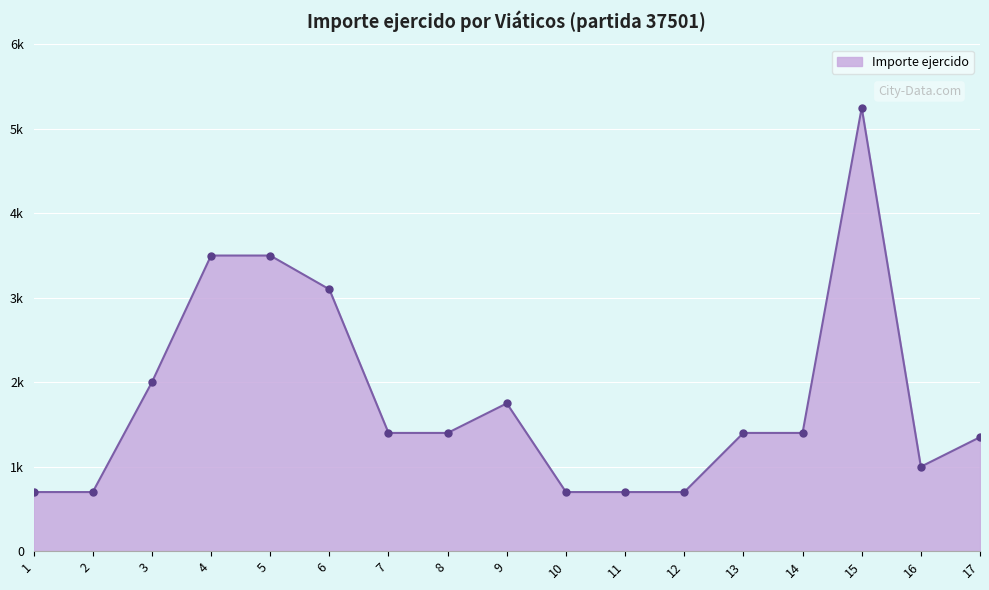

Does the chart have visible grid lines?

Yes